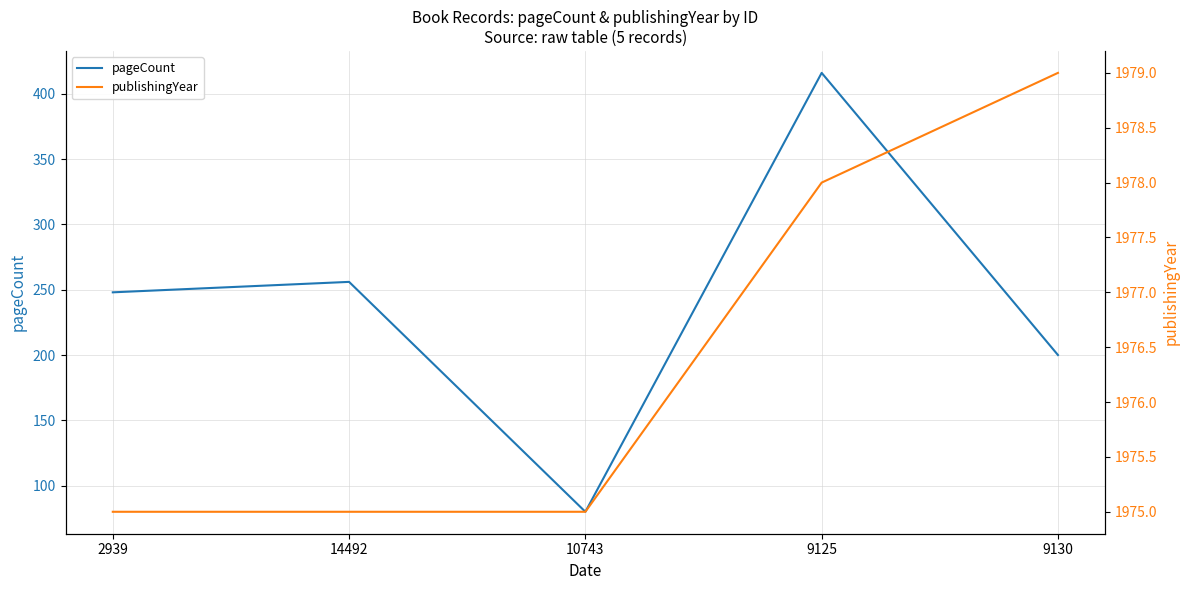

In pageCount, how many points are lower than both neighbors (excluding endpoints)?

1